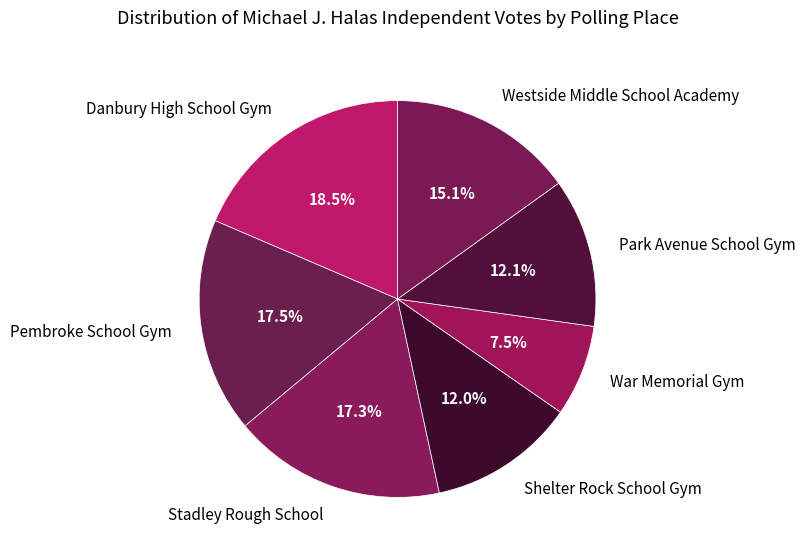

Does Shelter Rock School Gym represent more than half of the total?

No